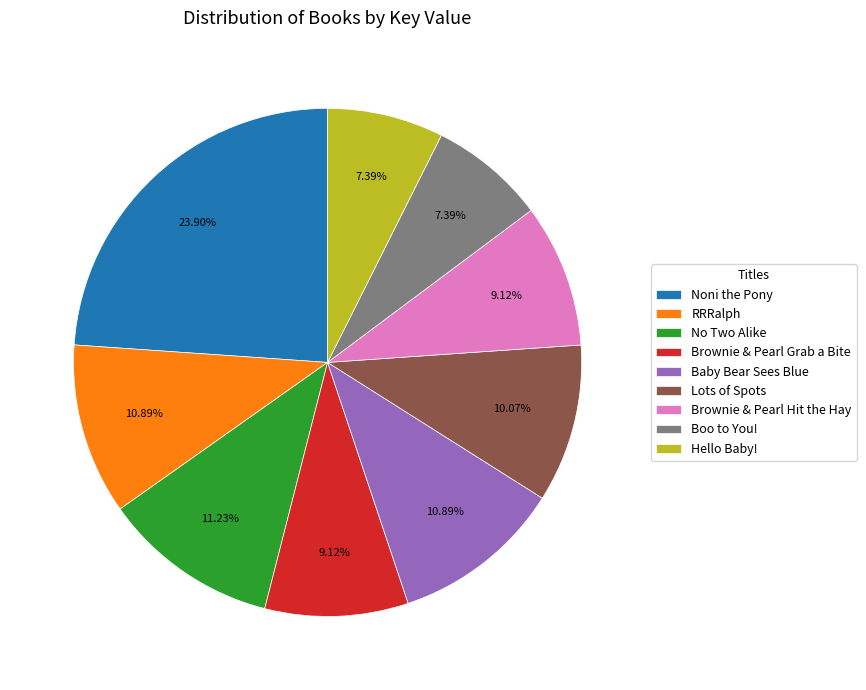

Is there a majority slice in this chart?

No